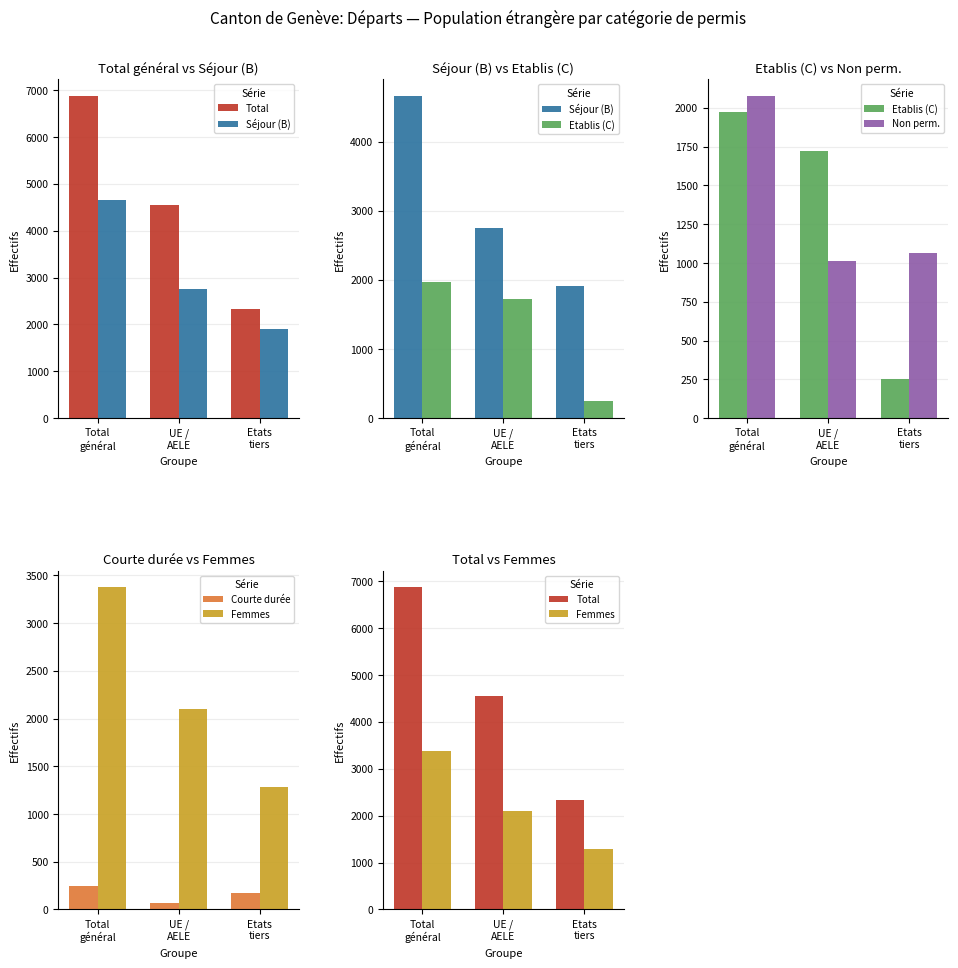

What position from the left is Total
général?

1